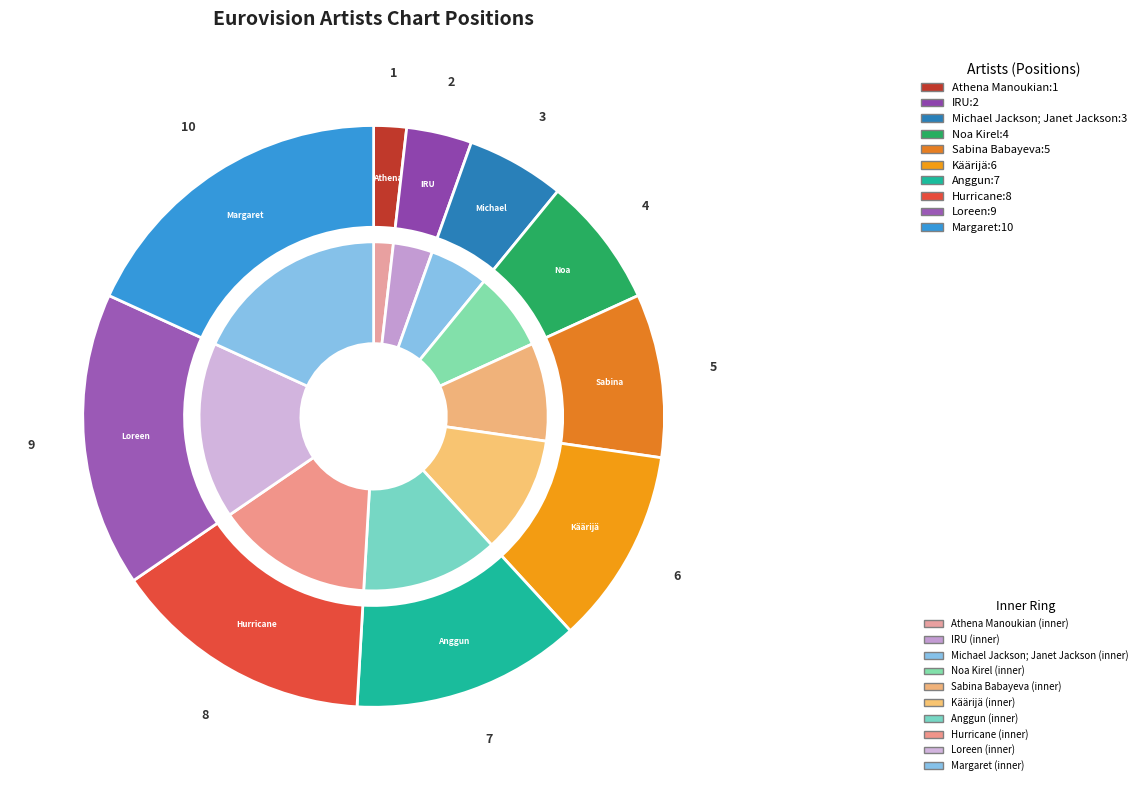

Is it true that Käärijä is 11% of the pie?

True